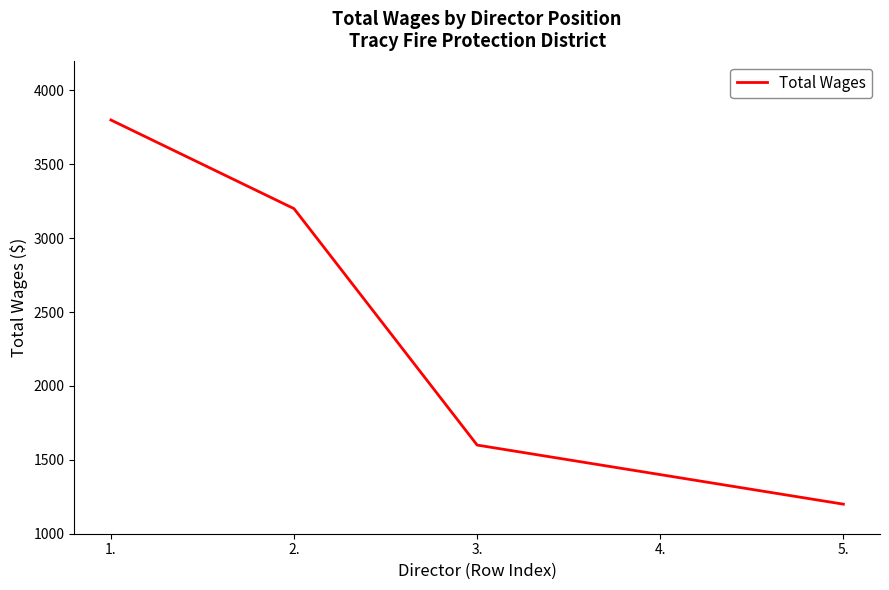

List the labels in order of value, smallest first.

5., 4., 3., 2., 1.